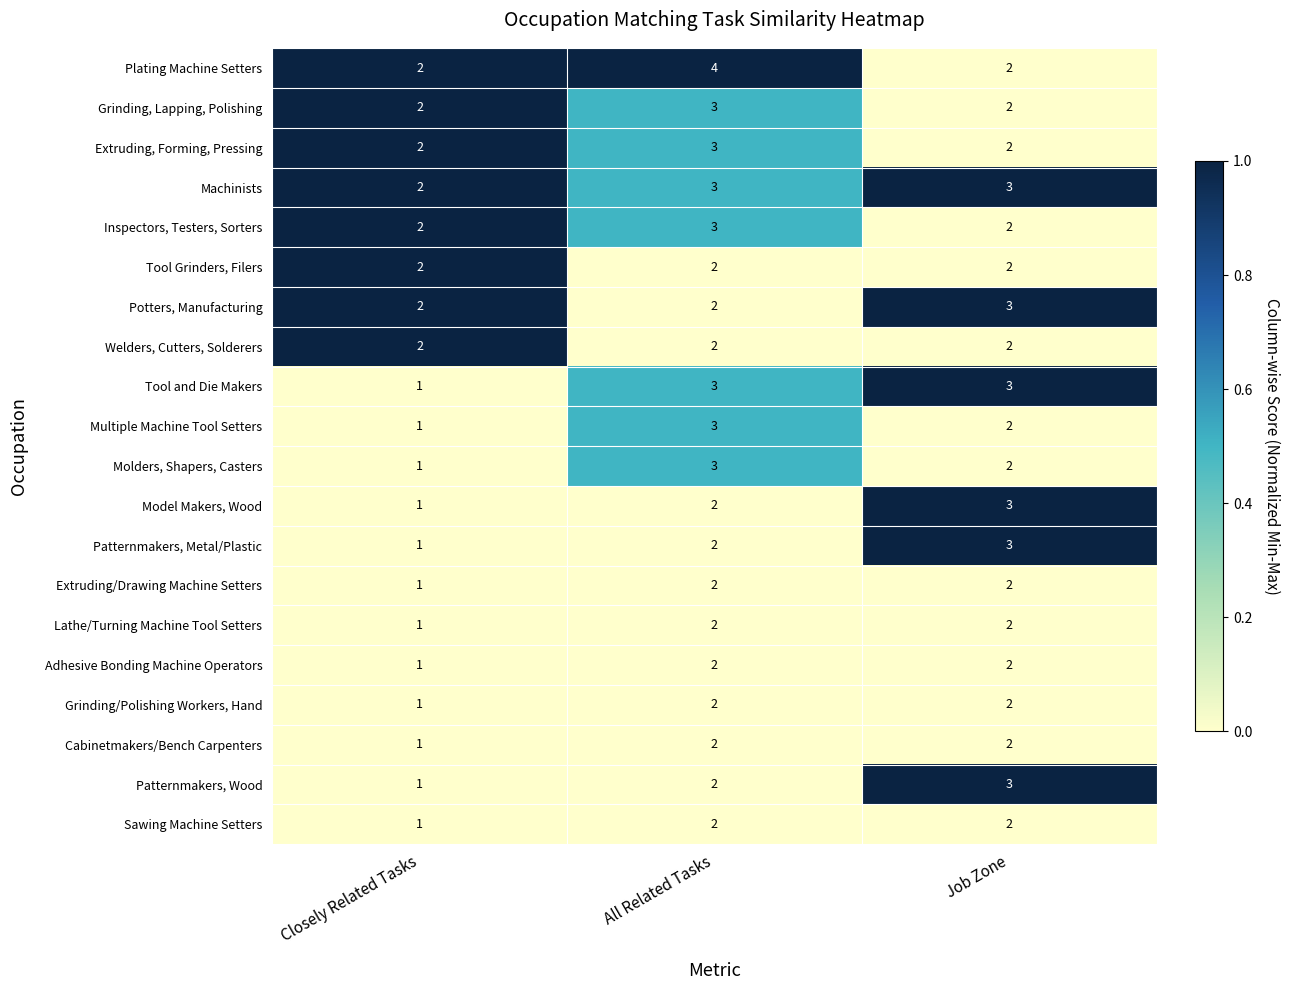

Rank the categories by Patternmakers, Wood value from lowest to highest.

Closely Related Tasks, All Related Tasks, Job Zone